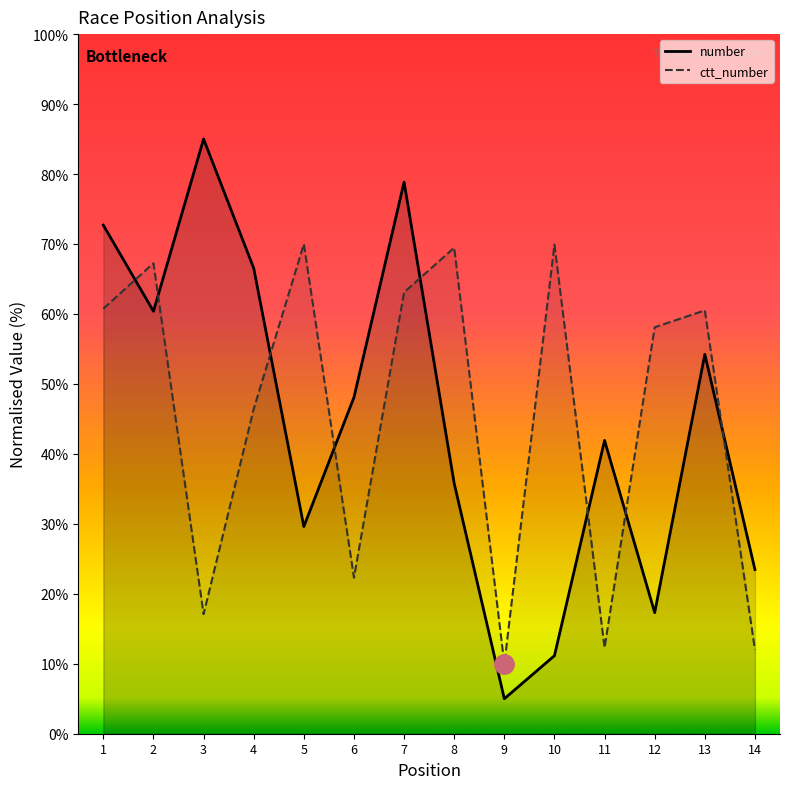

Which series changed the most between 5 and 10?

number